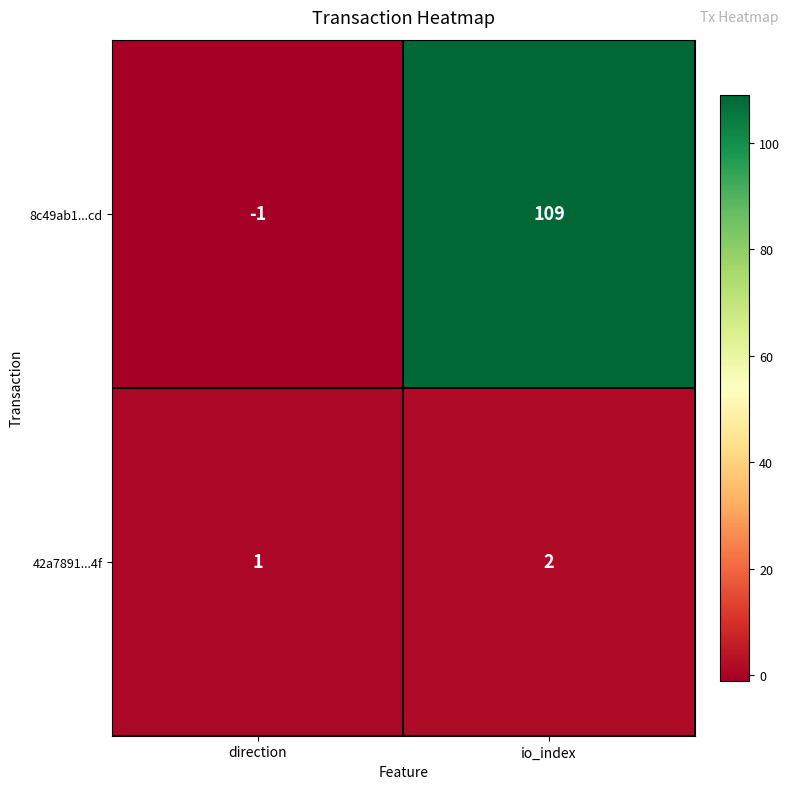

What is the average value of the 8c49ab1...cd series?

54